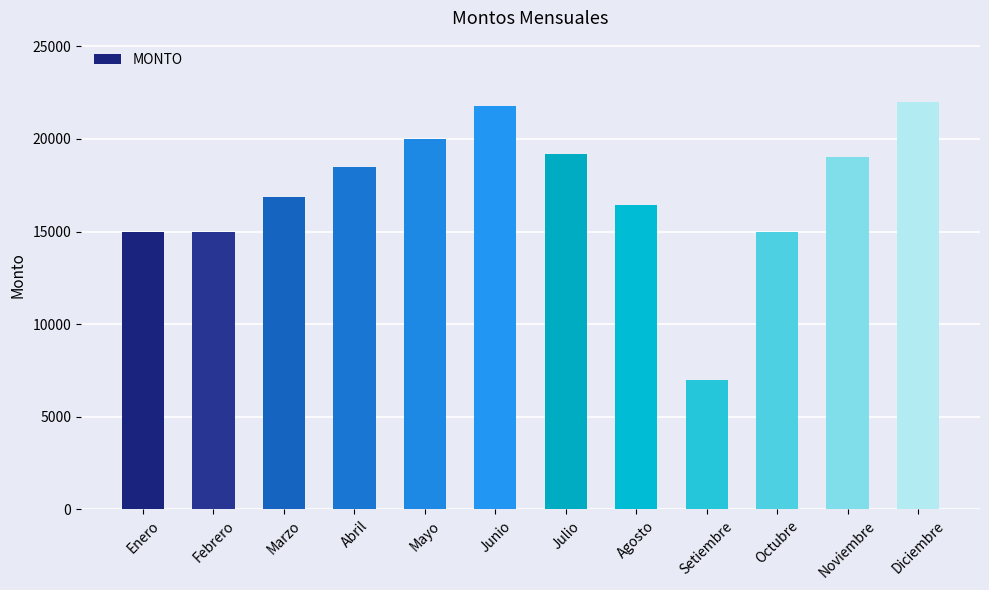

What is the difference between the maximum and minimum values?

15000